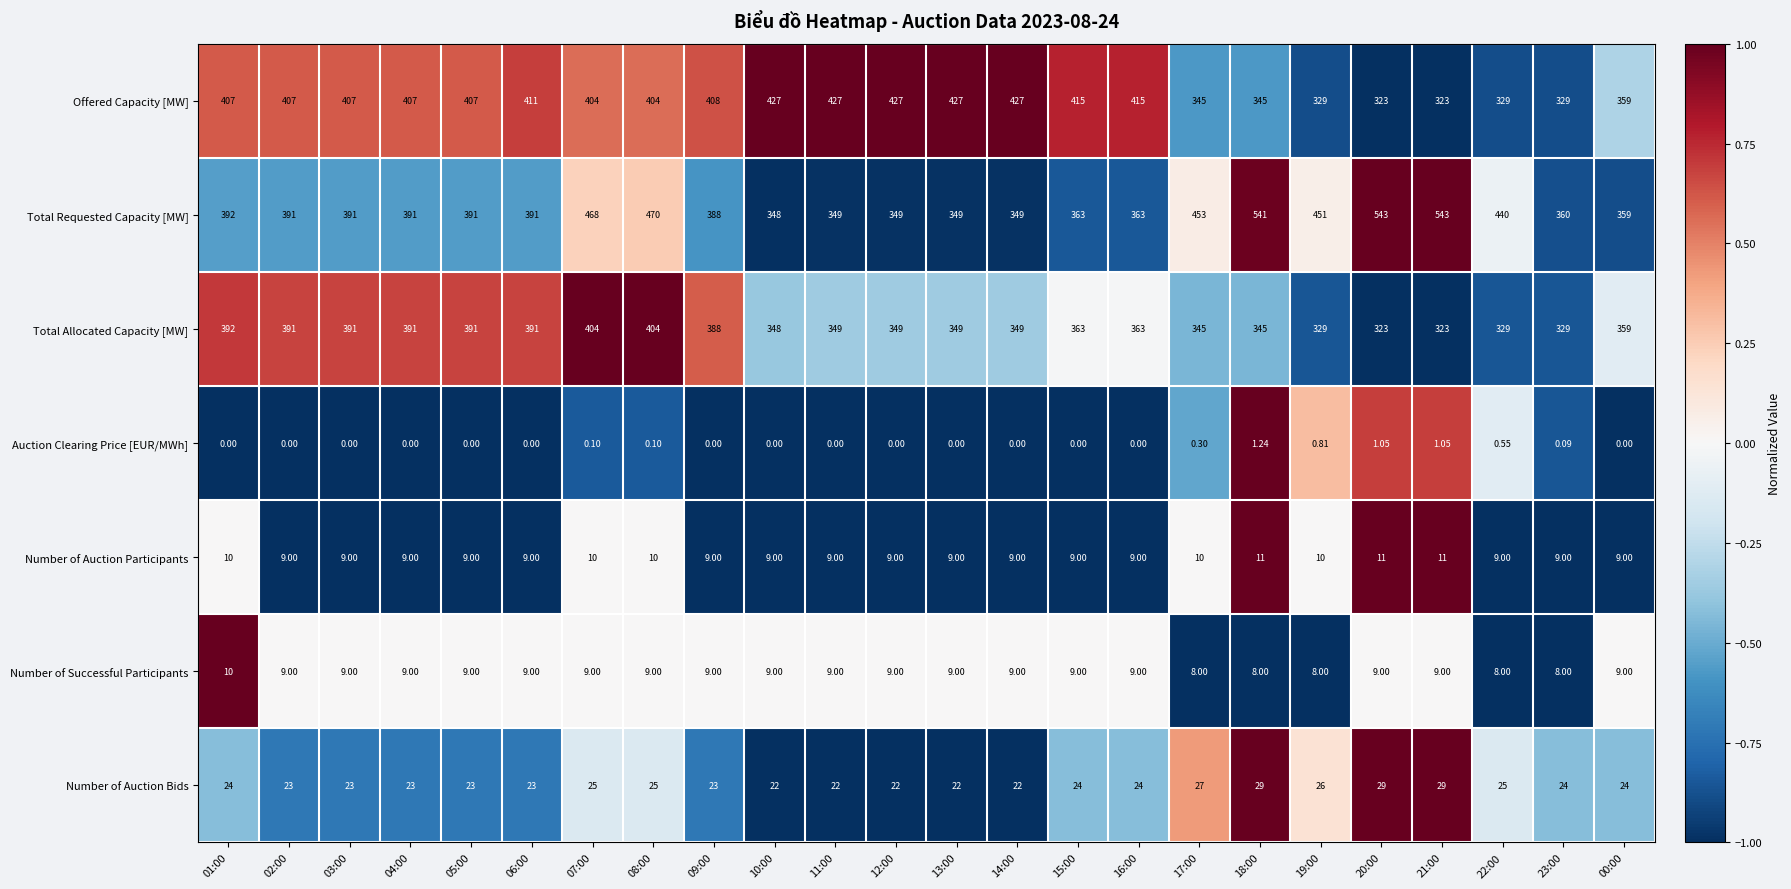

How many data points in Total Requested Capacity [MW] are less than 391?

10